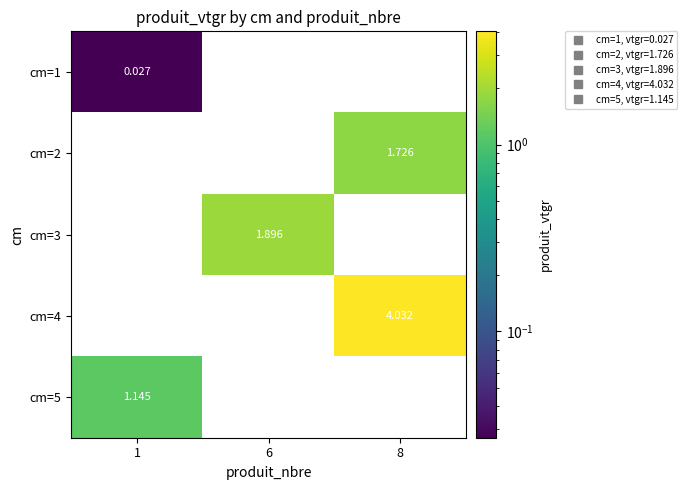

Between 1 and 8, which series saw the biggest shift?

cm=4